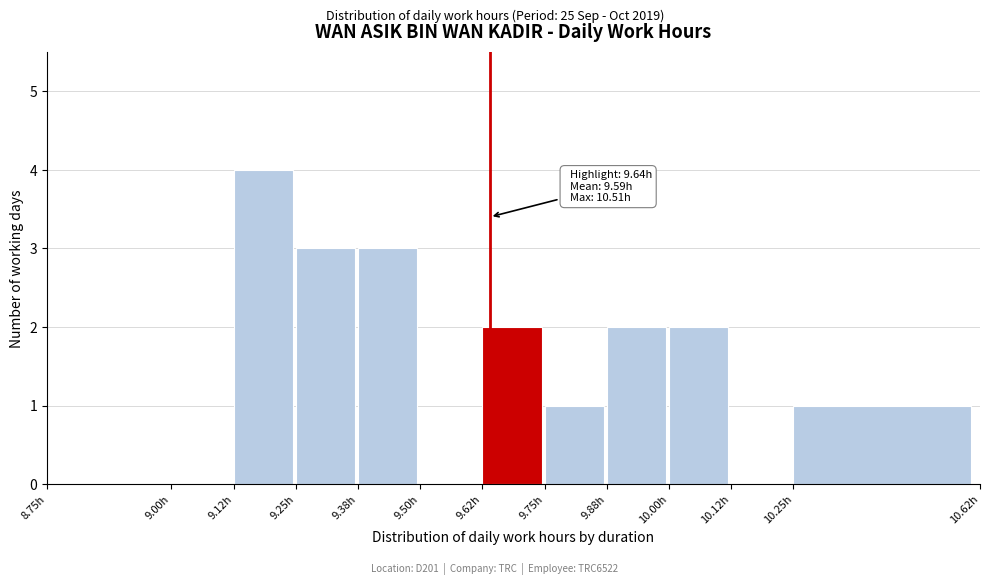

Over which range of the x-axis is the bar tallest?

9.125 to 9.250